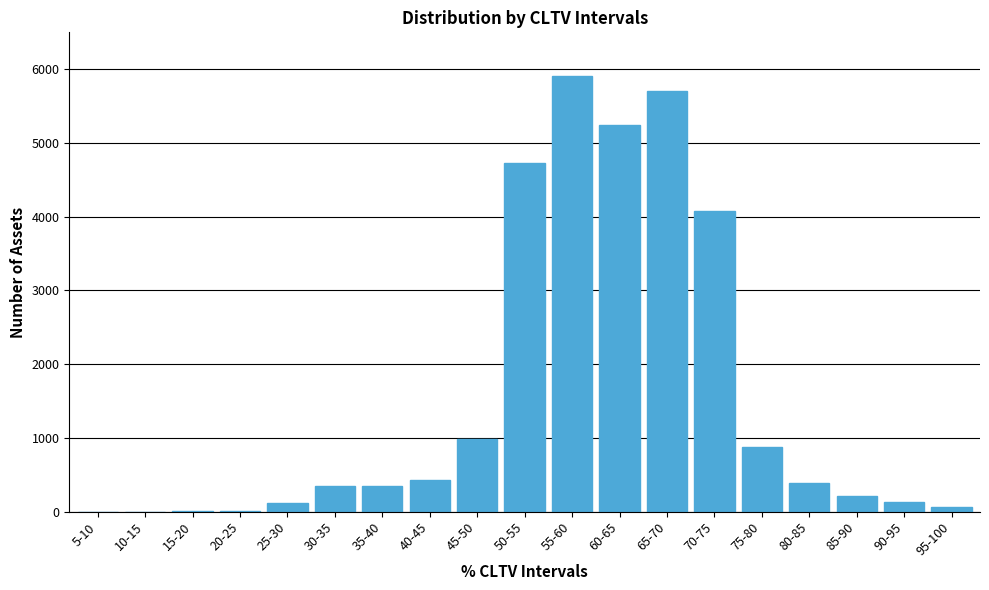

What is the maximum value shown in the chart?

5908